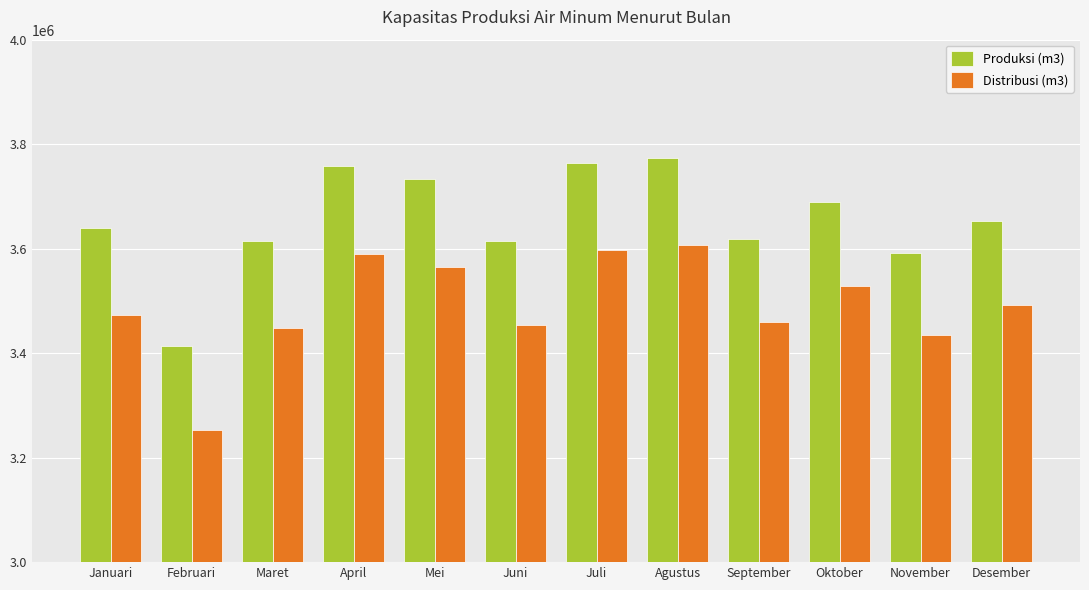

What is the difference between the maximum and minimum values in the Distribusi (m3) series?

353713